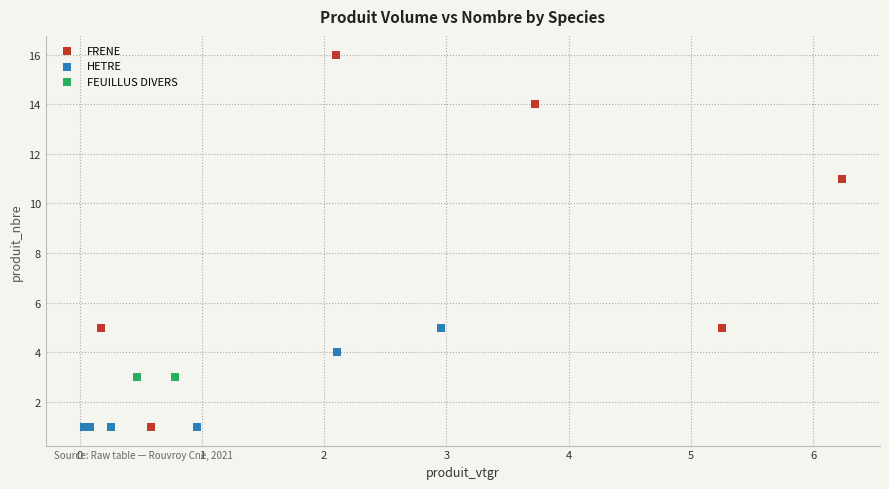

What are all the series names shown in the legend?

FRENE, HETRE, FEUILLUS DIVERS